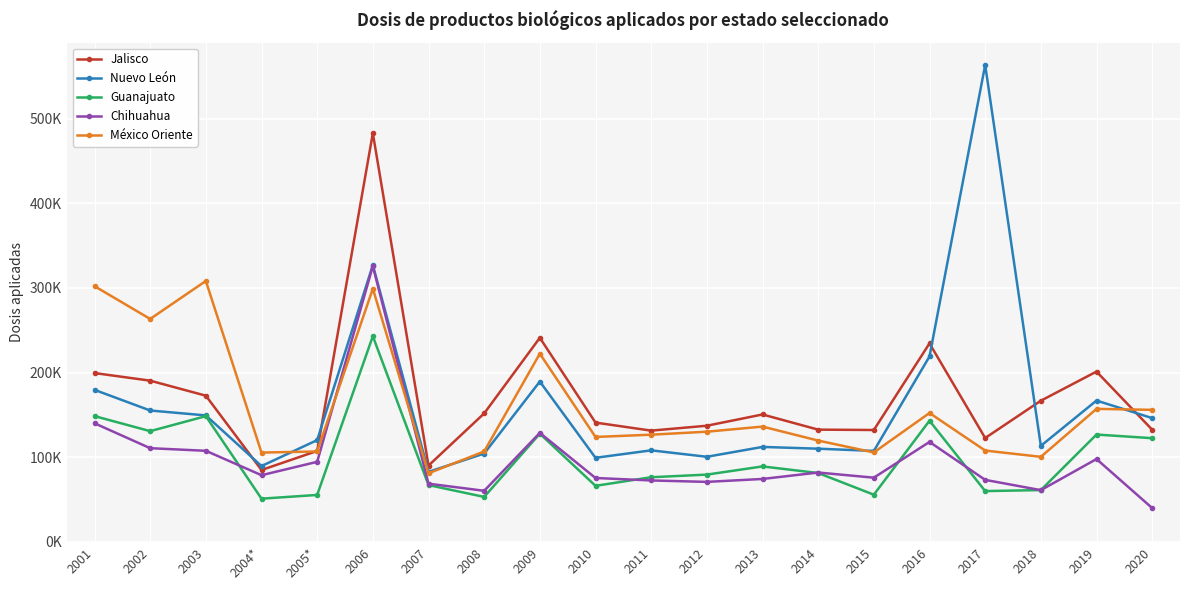

Is this an area chart (filled region under the line)?

No